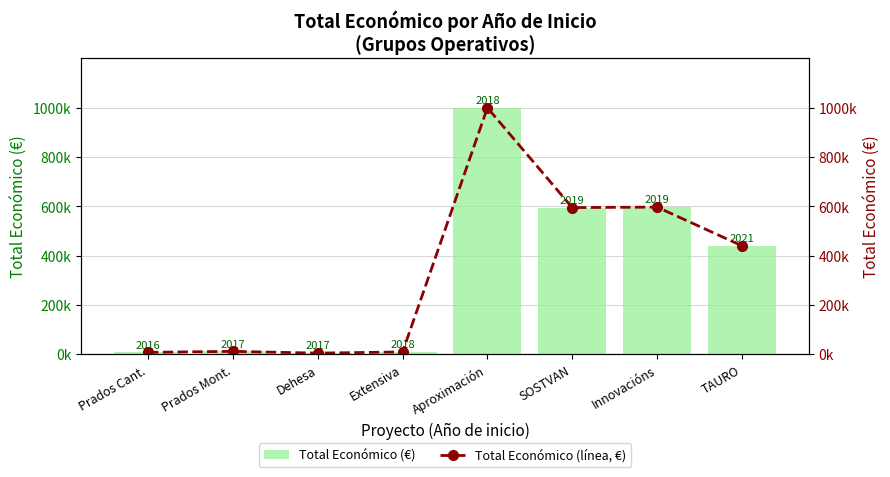

What is the total value across all series at Prados Mont.?

23840